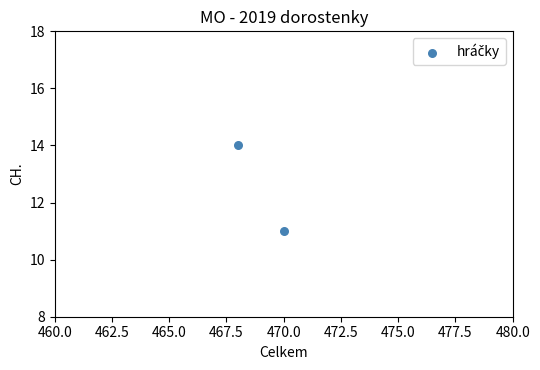

What Y value in the scatter plot is closest to 12?

11